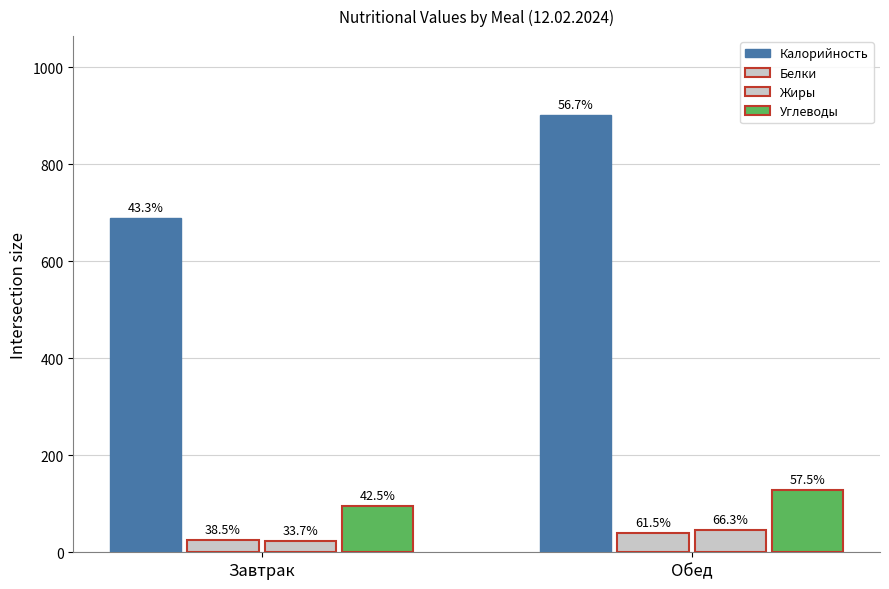

How many bars are there in total?

8